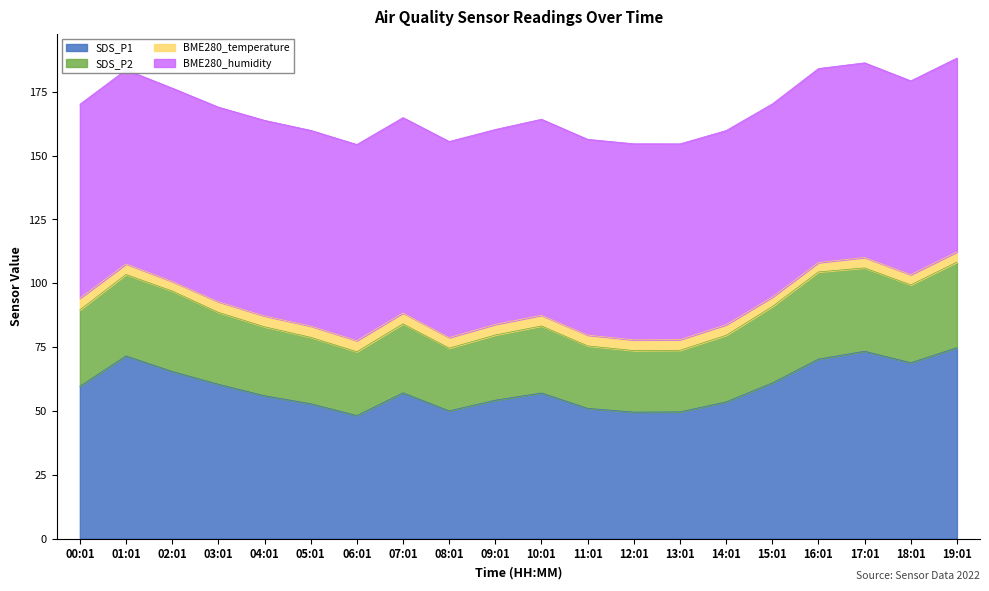

What is the maximum value for SDS_P1?

74.8